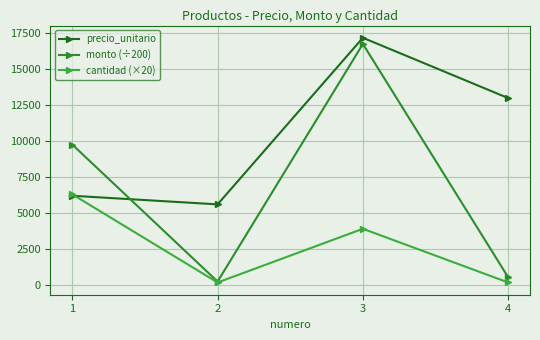

What is the maximum value for precio_unitario?

17200